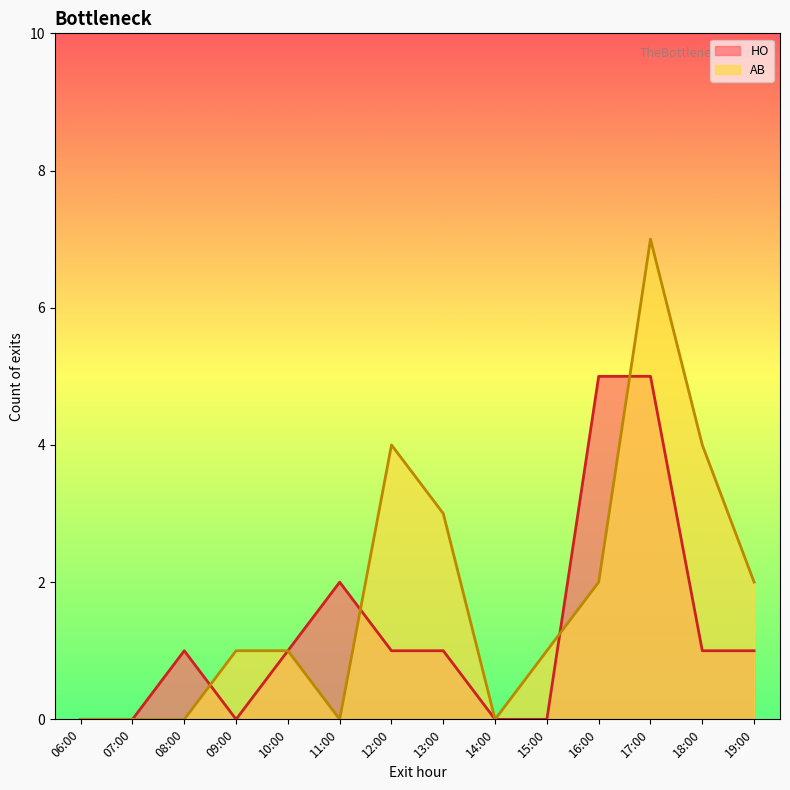

What is the sum of the HO values at 10:00 and 14:00?

1